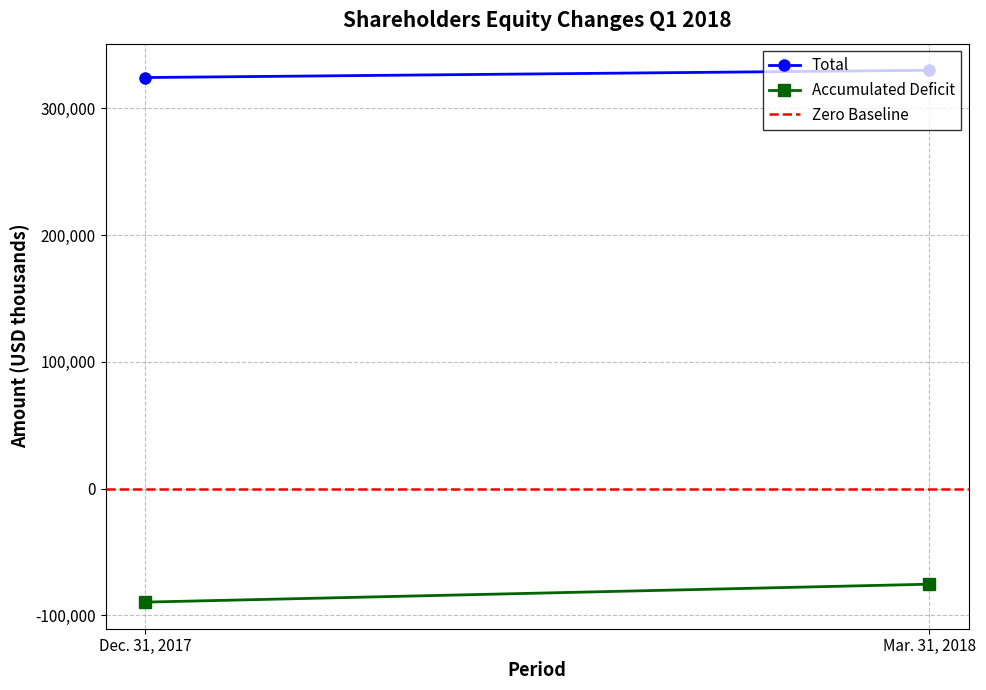

Reading right to left, transcribe all the data shown in this chart.

Total: 329892	324149
Accumulated Deficit: -75345	-89485
Zero Baseline: 0	0